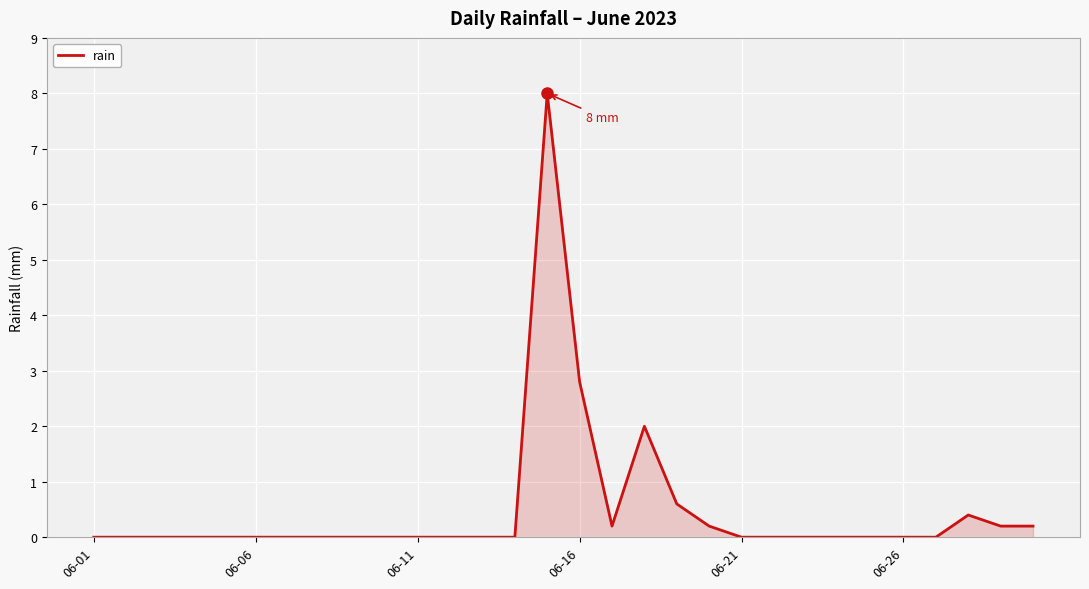

What is the difference between the maximum and minimum values?

8.0